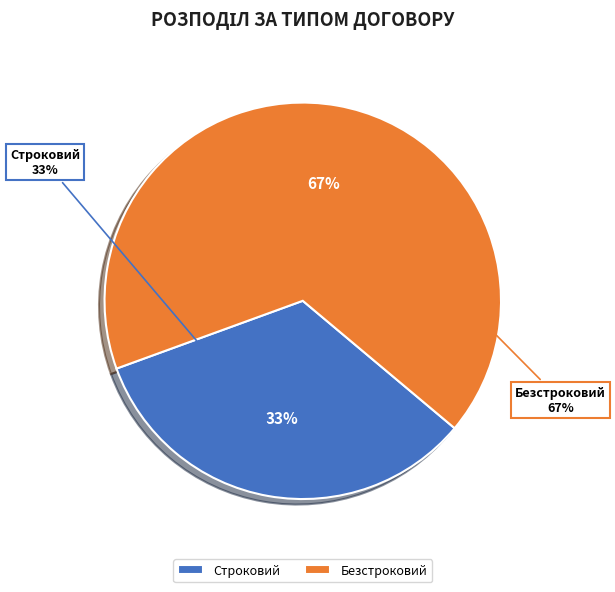

How many segments does this pie chart have?

2